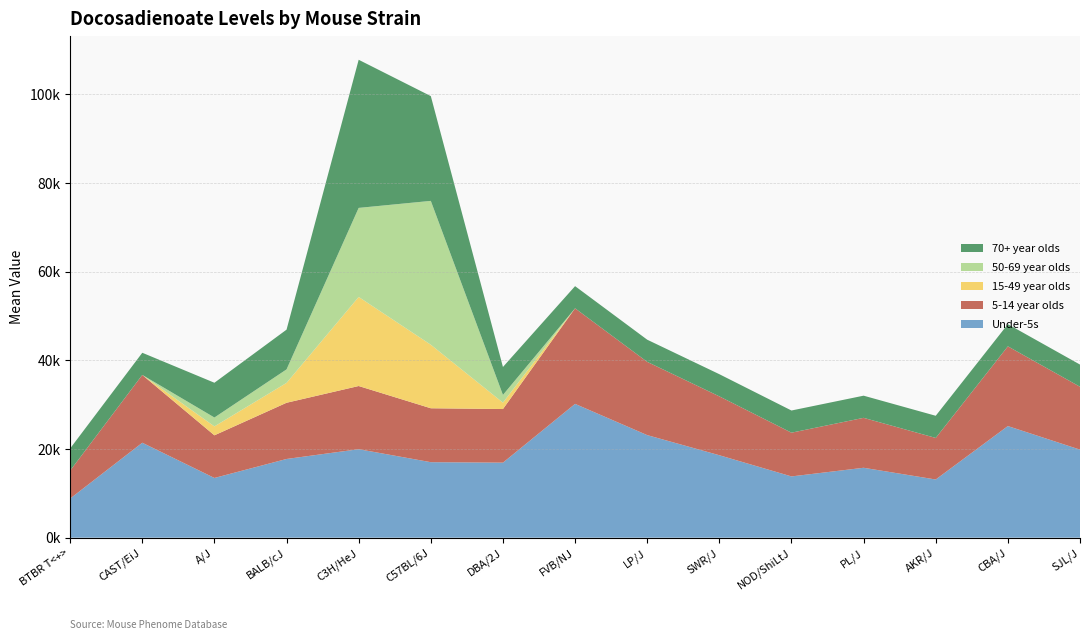

Does the chart have visible grid lines?

Yes